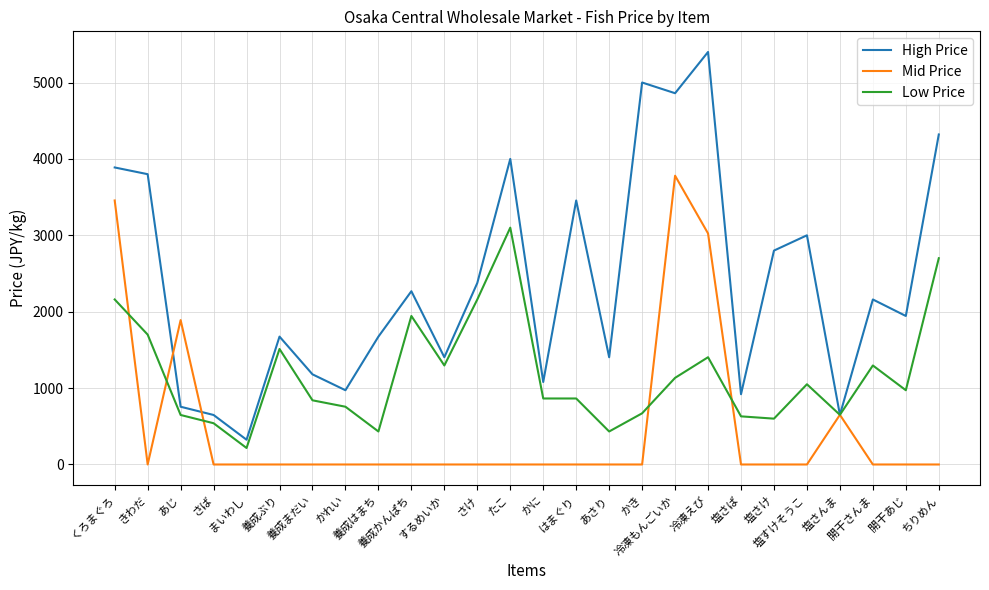

After their last crossing, which series has the higher values: Mid Price or High Price?

High Price